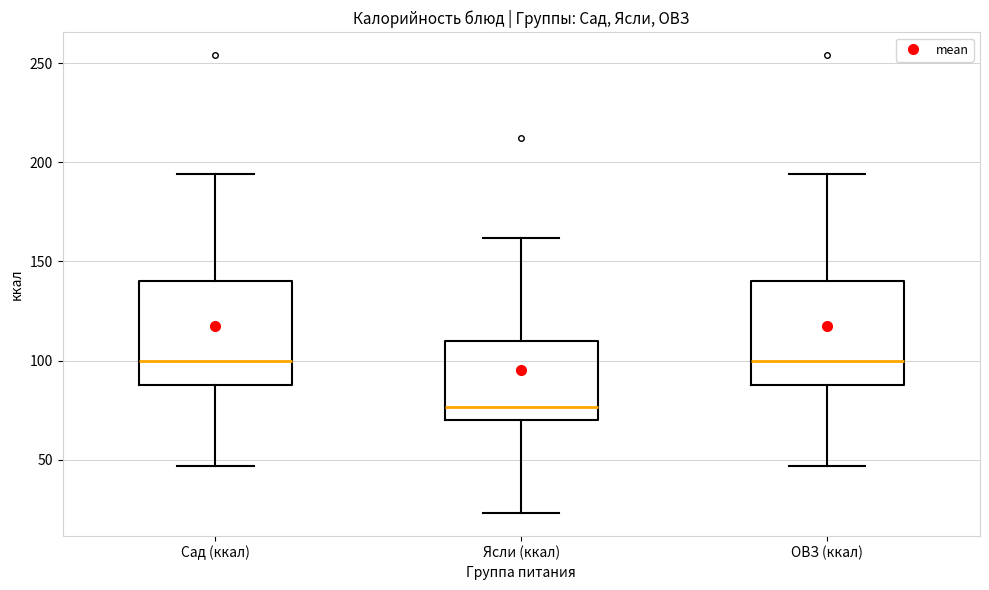

Reading left to right, transcribe this box plot: for each box, give where its median line is, the range the box spans, and where its two whiskers end, as read against the y-axis. The values are not printed on the chart, so give them approximately, as read against the axis.

Сад (ккал): median 100, box 90 to 140, whiskers 45 to 195
Ясли (ккал): median 75, box 70 to 110, whiskers 25 to 160
ОВЗ (ккал): median 100, box 90 to 140, whiskers 45 to 195